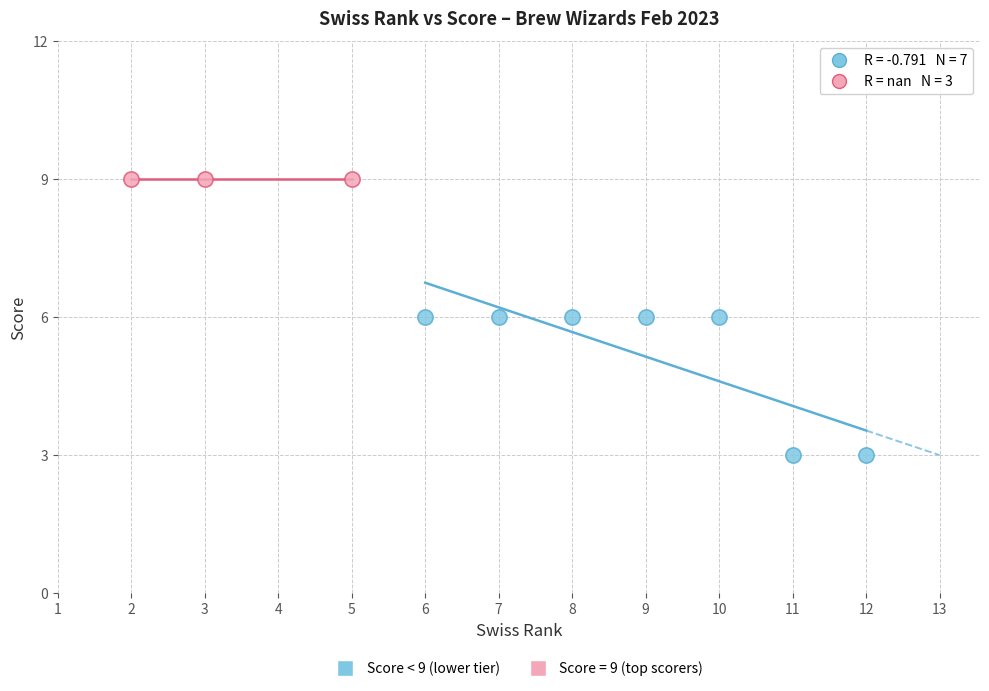

Which series reaches the minimum Y coordinate?

Score < 9 (lower tier)